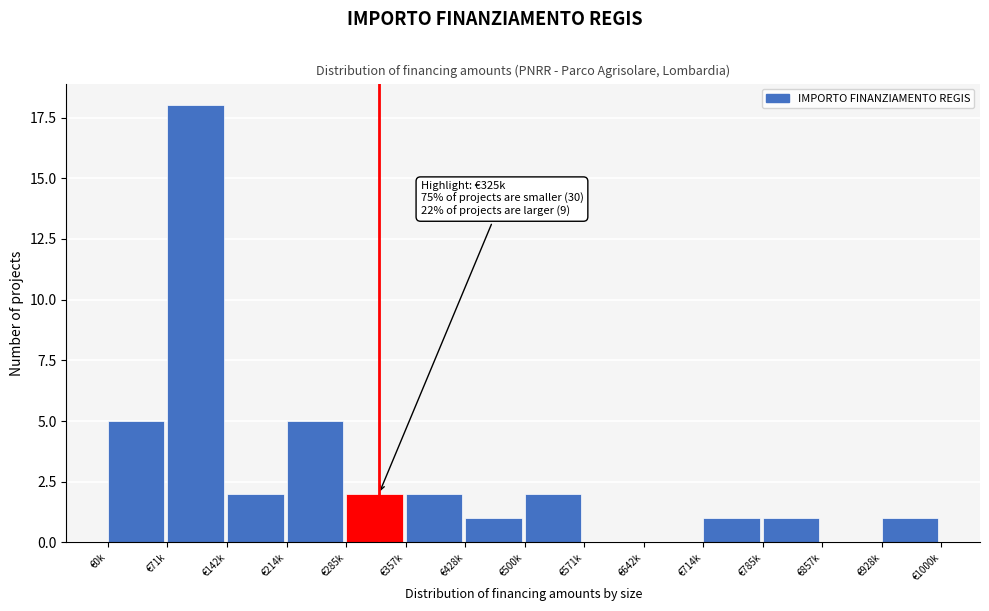

Reading left to right, extract all data points from this chart.

€0k=5	€71k=18	€142k=2	€214k=5	€285k=2	€357k=2	€428k=1	€500k=2	€571k=0	€642k=0	€714k=1	€785k=1	€857k=0	€928k=1